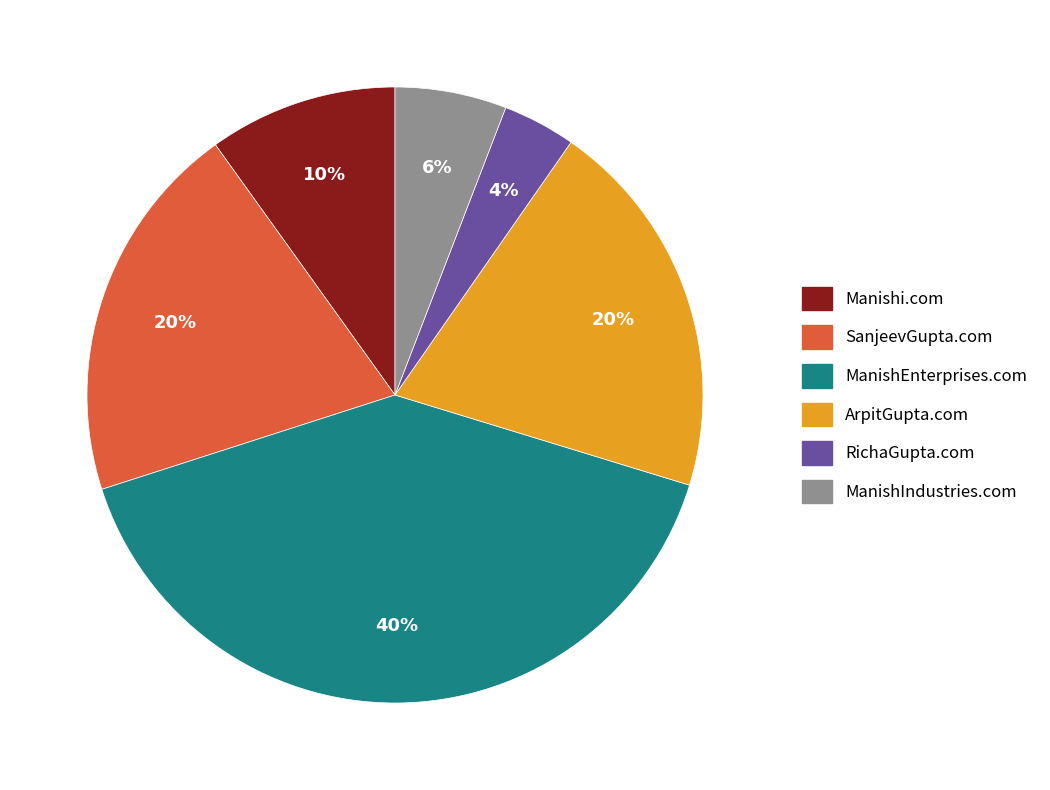

To the nearest percent, what is the average slice percentage?

17%